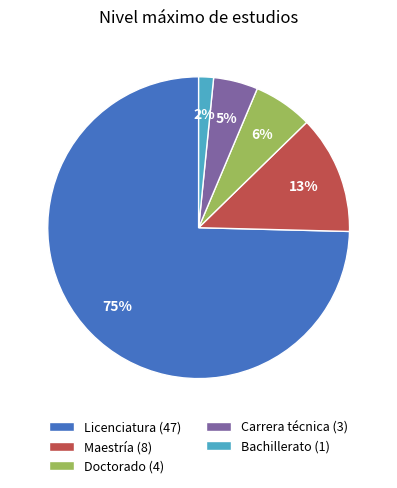

Which category has the biggest portion of the pie?

Licenciatura